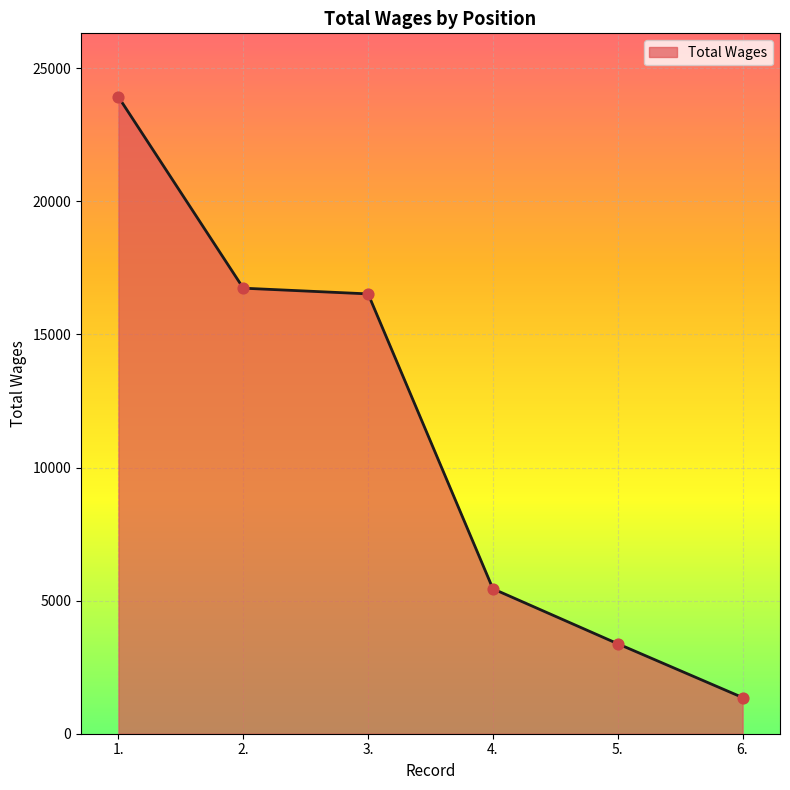

What is the ratio of the value at 4. to the value at 2.?

0.3